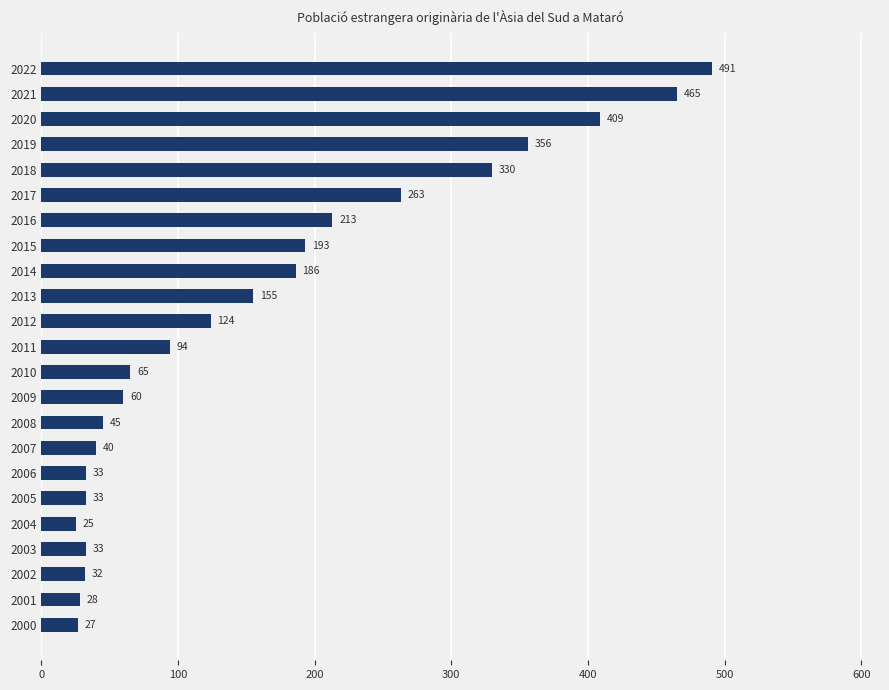

Reading top to bottom, list all the values displayed in this chart.

2022=491	2021=465	2020=409	2019=356	2018=330	2017=263	2016=213	2015=193	2014=186	2013=155	2012=124	2011=94	2010=65	2009=60	2008=45	2007=40	2006=33	2005=33	2004=25	2003=33	2002=32	2001=28	2000=27